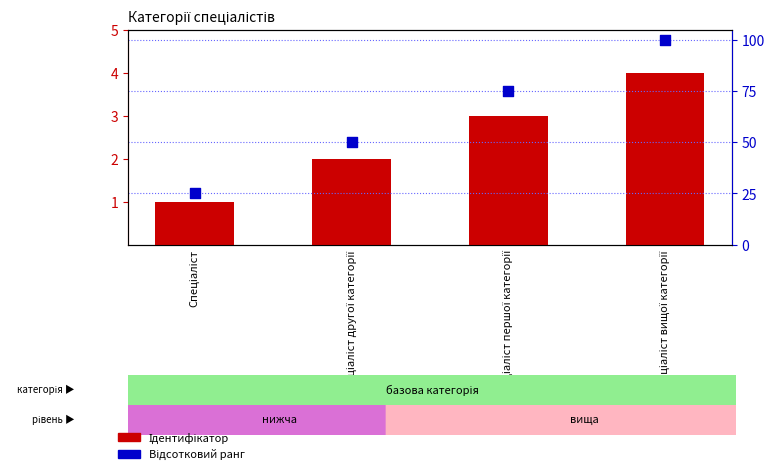

What is the total value across all series at Спеціаліст вищої категорії?

104